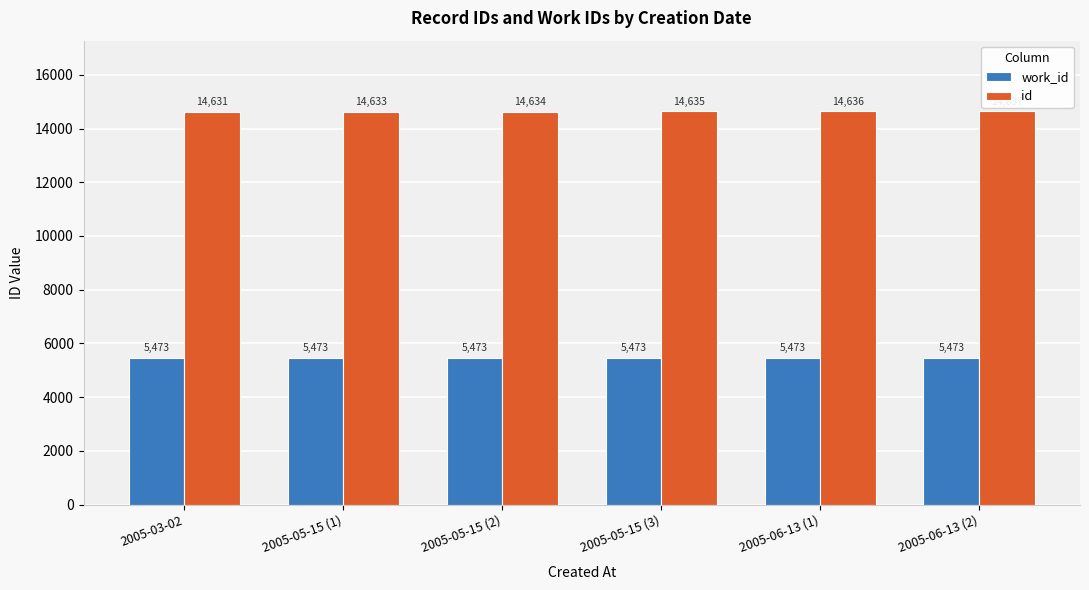

At which category does the chart reach its peak across all series?

2005-06-13 (2)